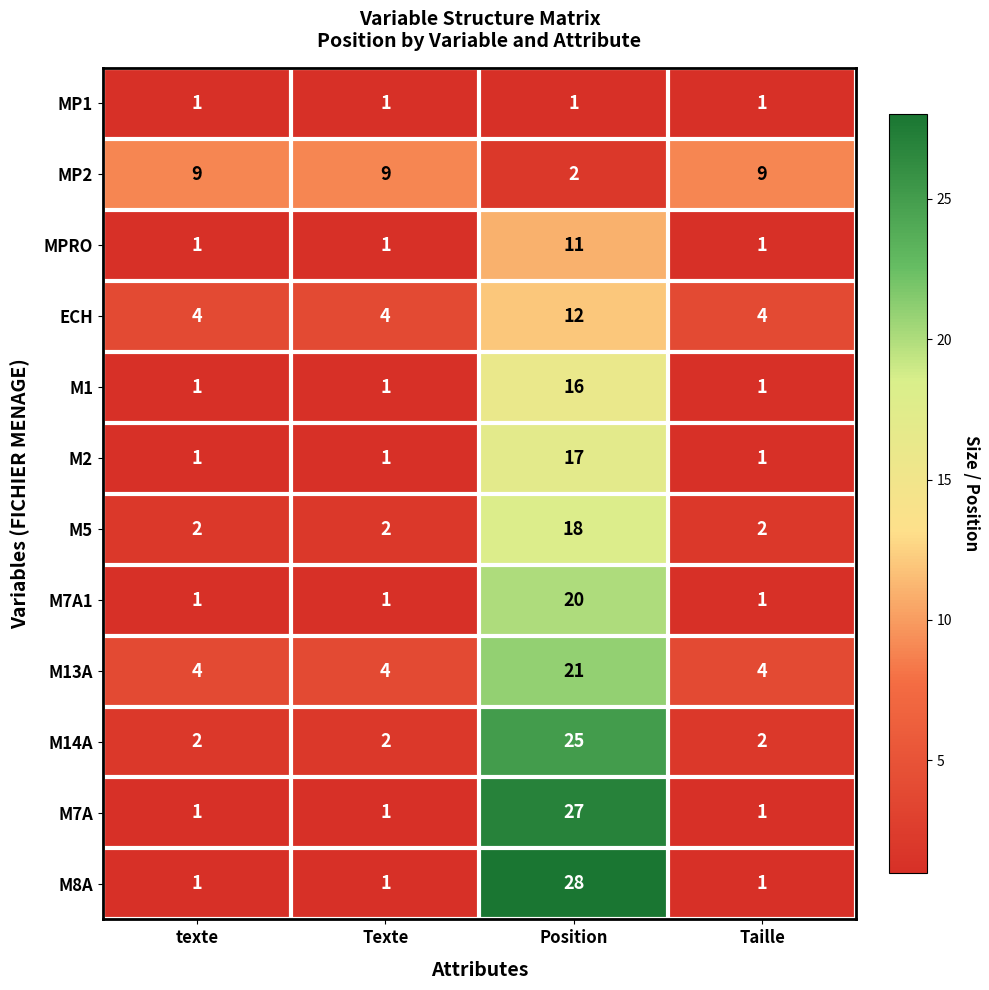

Is it true that M7A equals 27 at Position?

True